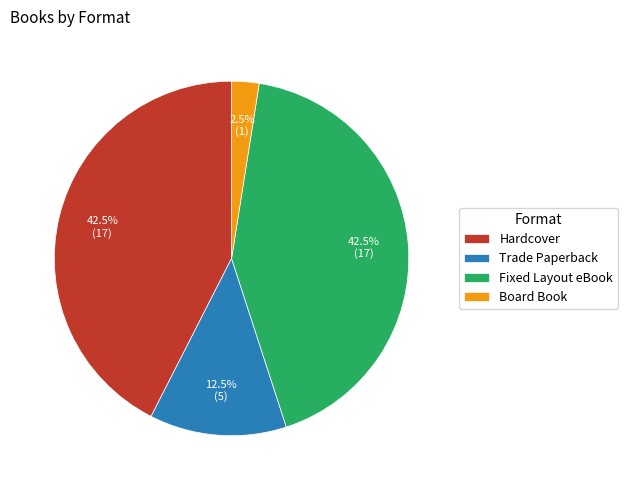

Is there a majority slice in this chart?

No